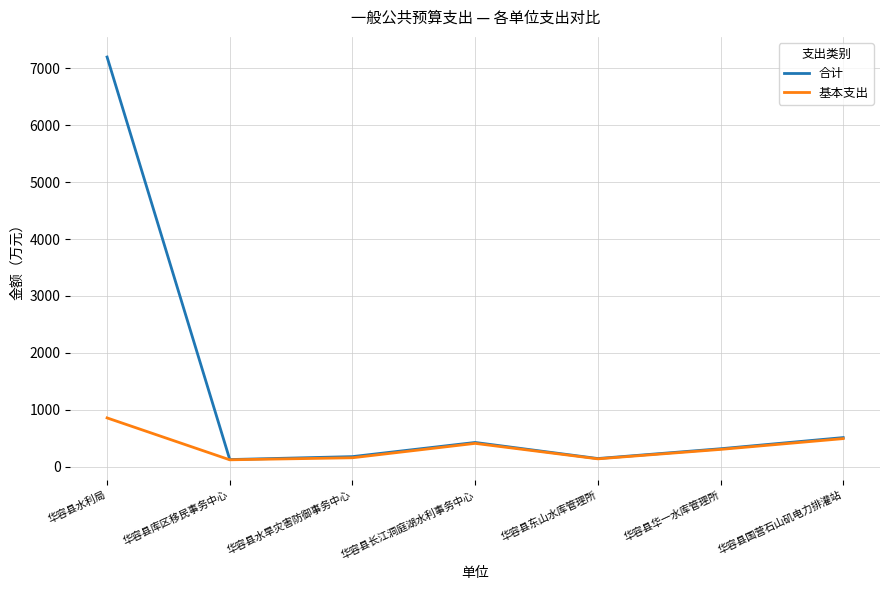

Where is 合计 nearest to the value 3662?

华容县国营石山矶电力排灌站